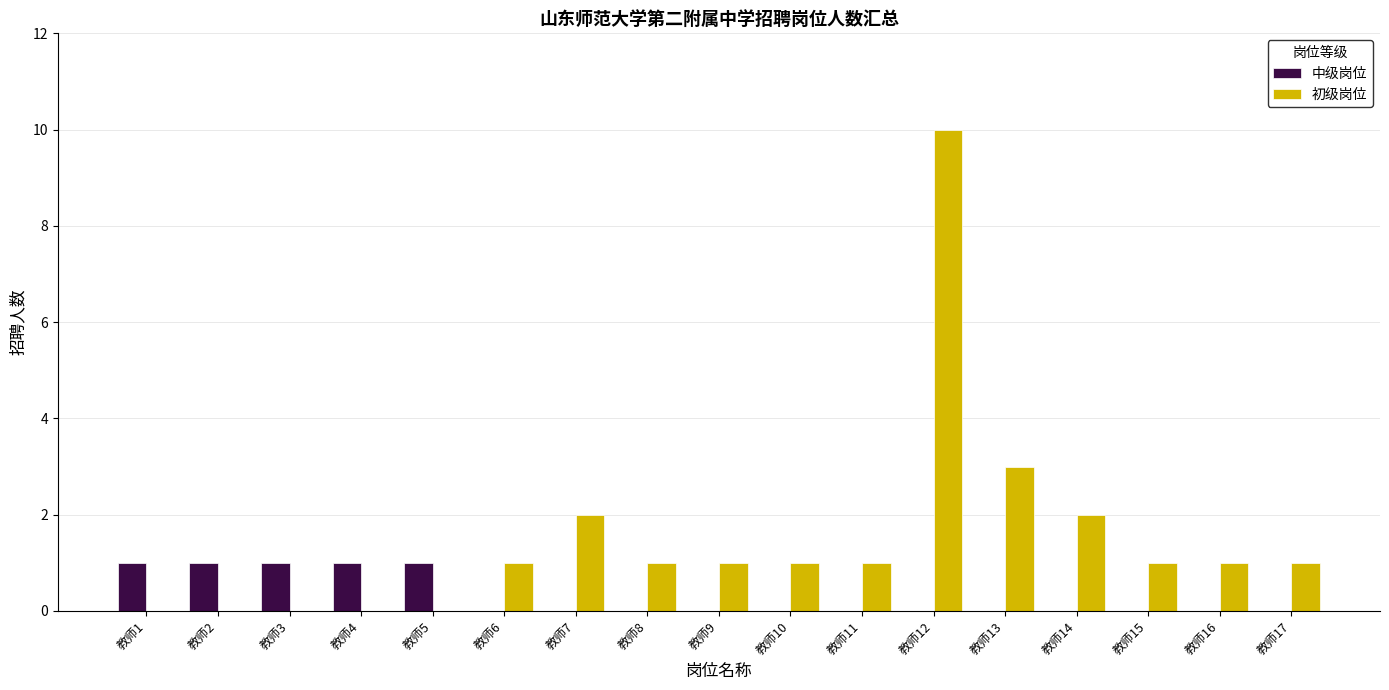

What is the sum of all 中级岗位 values?

5